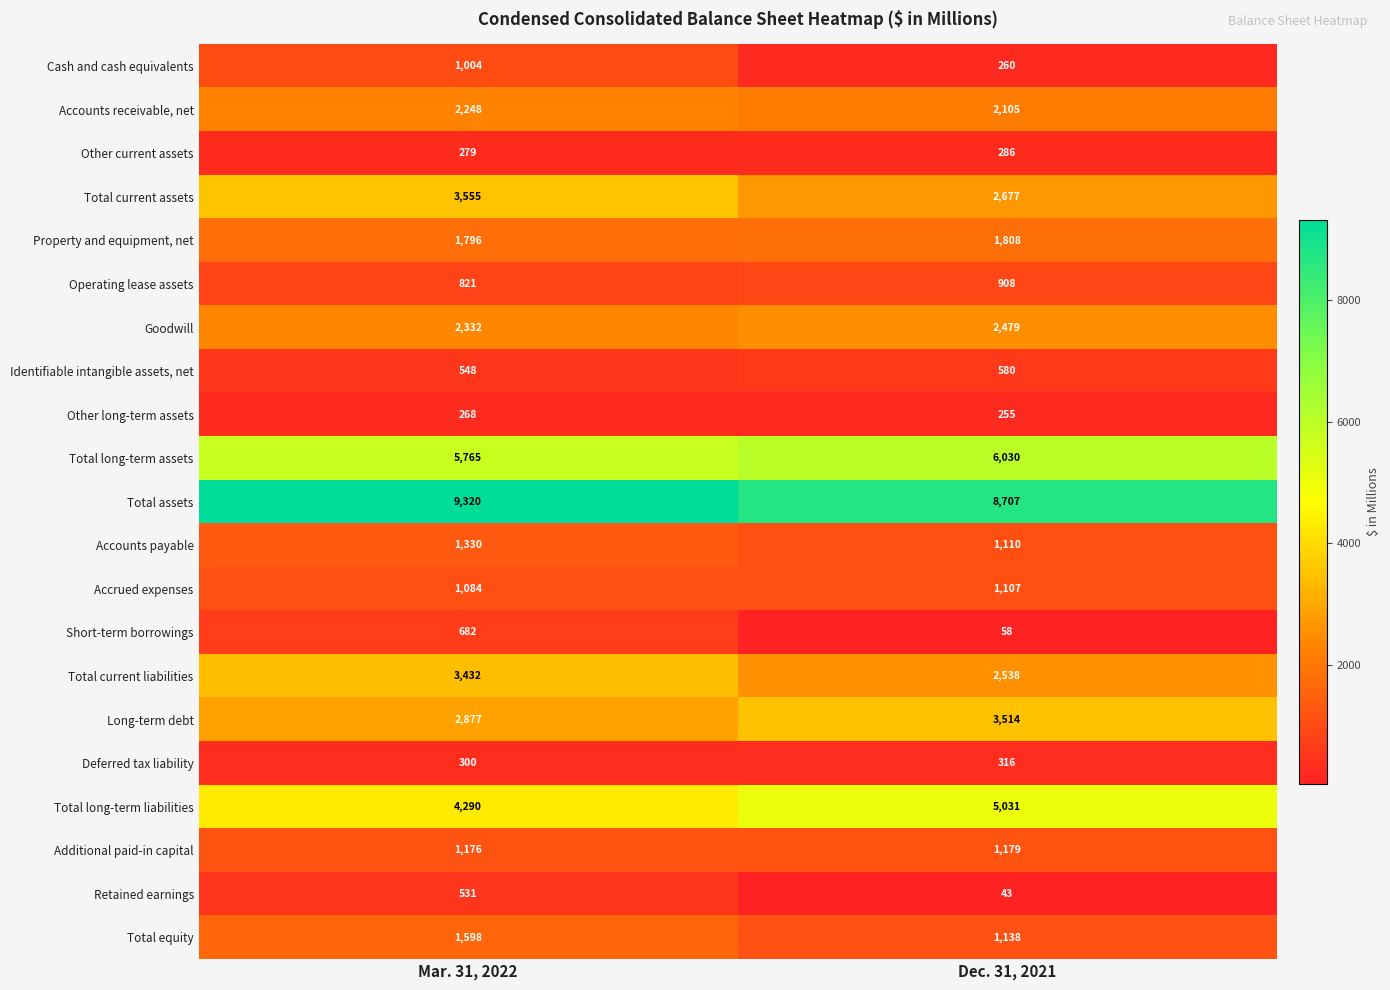

Read the Identifiable intangible assets, net value at Mar. 31, 2022.

548